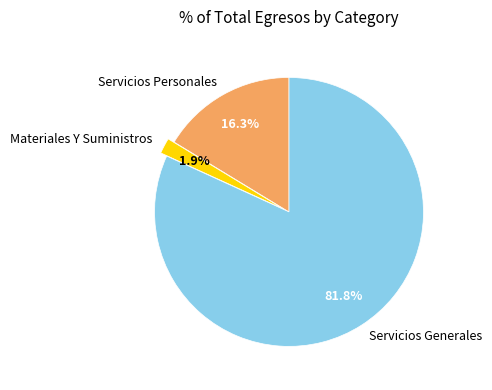

To the nearest percent, what is the combined percentage of Materiales Y Suministros and Servicios Generales?

84%